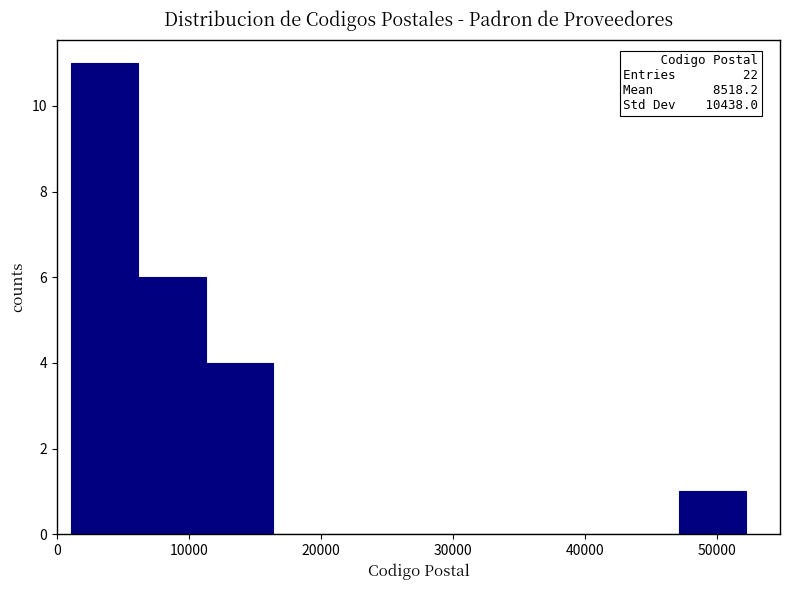

Which range on the x-axis has the tallest bar?

1000 to 6000